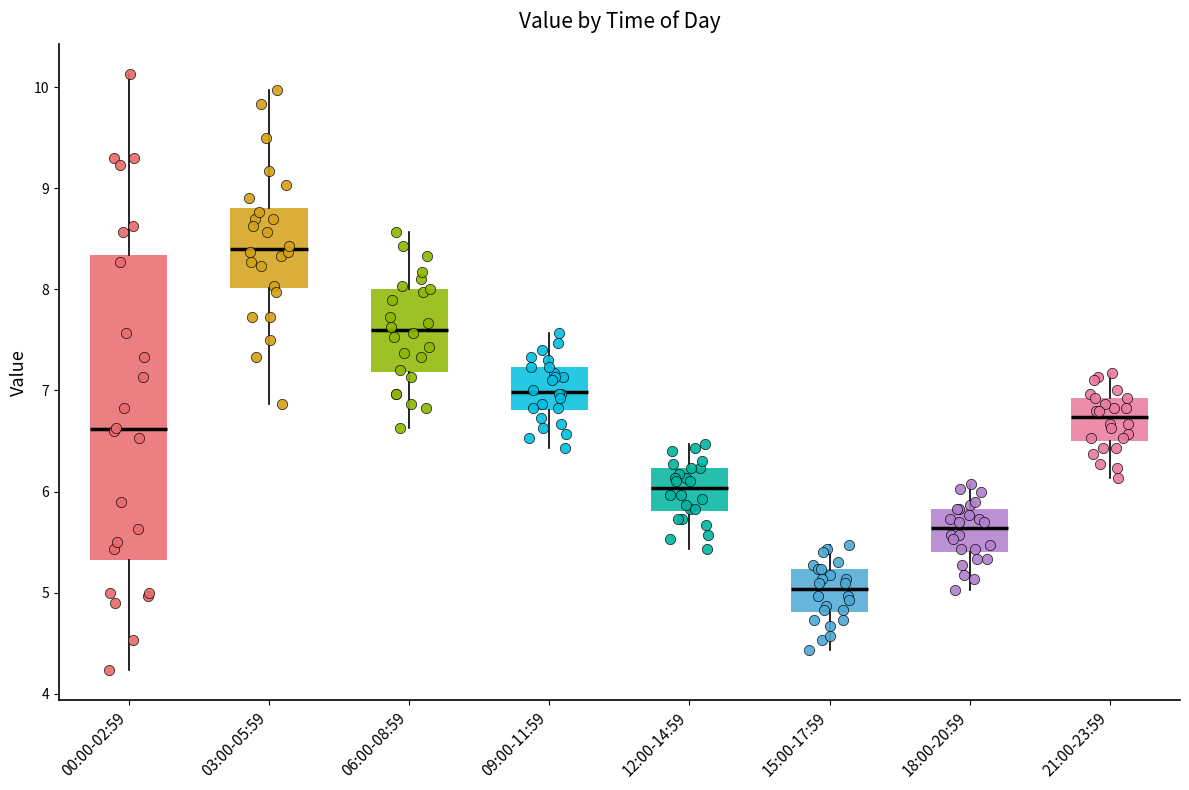

Reading left to right, read every box against the y-axis: the position of its median line, the range the box covers, and the ends of its whiskers. The values are not printed on the chart, so give them approximately, as read against the axis.

00:00-02:59: median 6.6, box 5.3 to 8.3, whiskers 4.2 to 10.1
03:00-05:59: median 8.4, box 8.0 to 8.8, whiskers 6.9 to 10.0
06:00-08:59: median 7.6, box 7.2 to 8.0, whiskers 6.6 to 8.6
09:00-11:59: median 7.0, box 6.8 to 7.2, whiskers 6.4 to 7.6
12:00-14:59: median 6.0, box 5.8 to 6.2, whiskers 5.4 to 6.5
15:00-17:59: median 5.0, box 4.8 to 5.2, whiskers 4.4 to 5.5
18:00-20:59: median 5.6, box 5.4 to 5.8, whiskers 5.0 to 6.1
21:00-23:59: median 6.7, box 6.5 to 6.9, whiskers 6.1 to 7.2